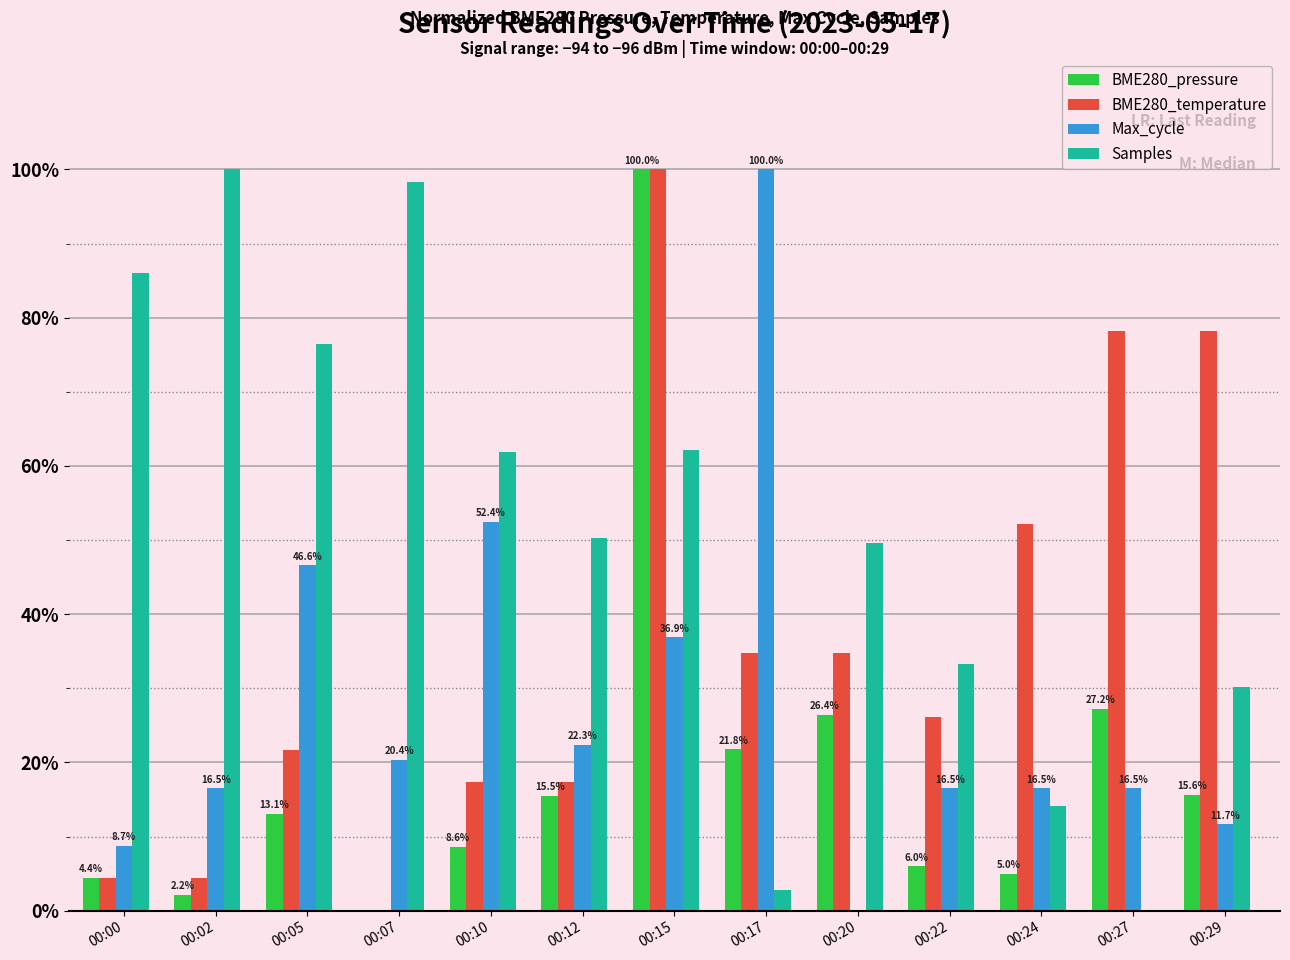

True or false: Max_cycle has a value of 5.6 at 00:27.

False